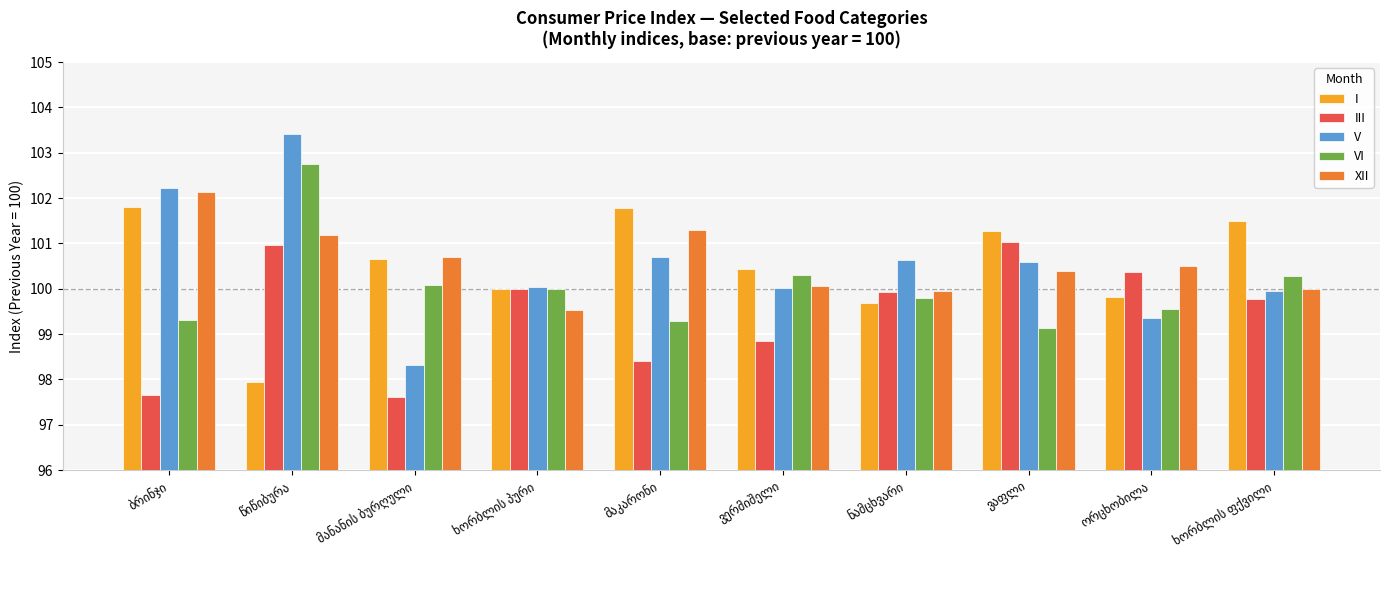

What is the maximum value shown in the chart?

103.4